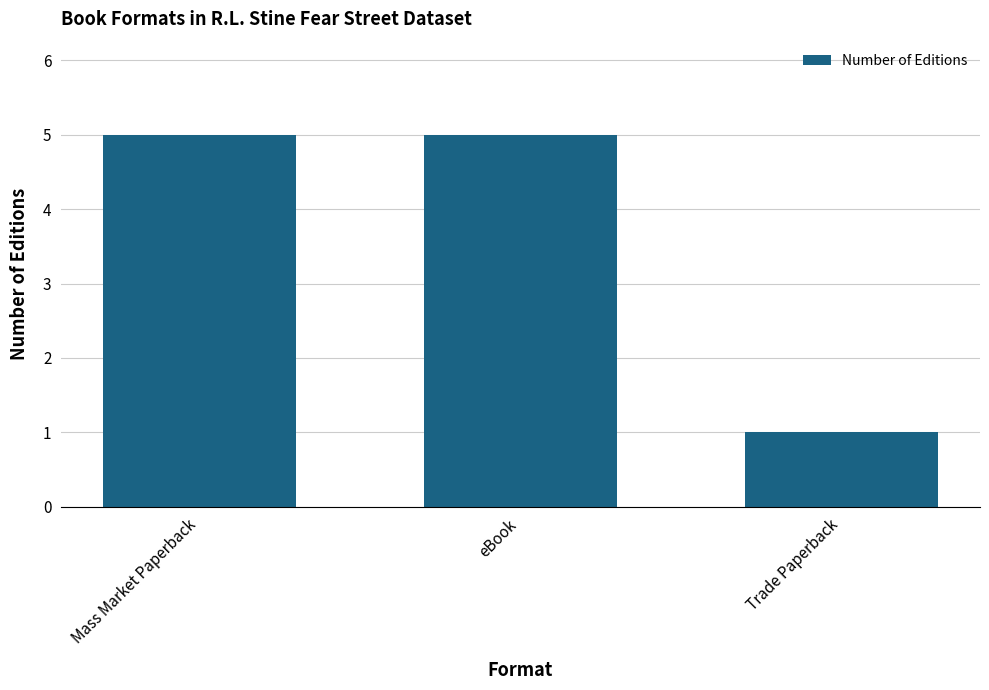

What value does the data have at eBook?

5